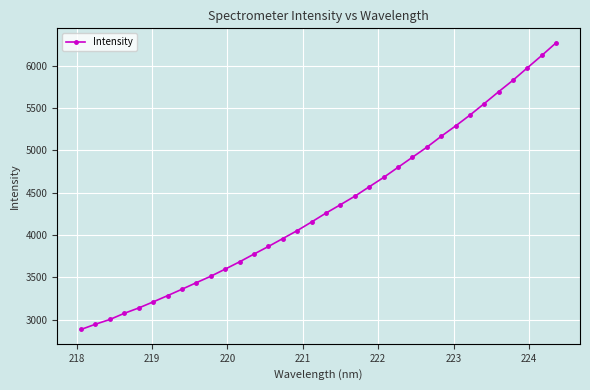

What is the sum of all values?

147295.9